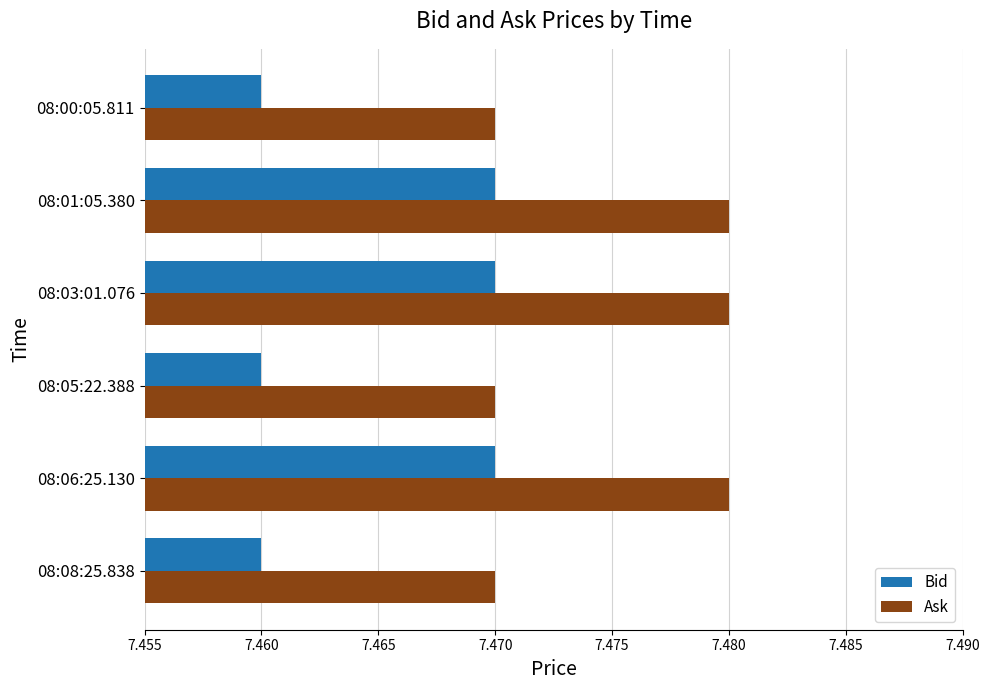

Which series has the largest total across all categories?

Ask